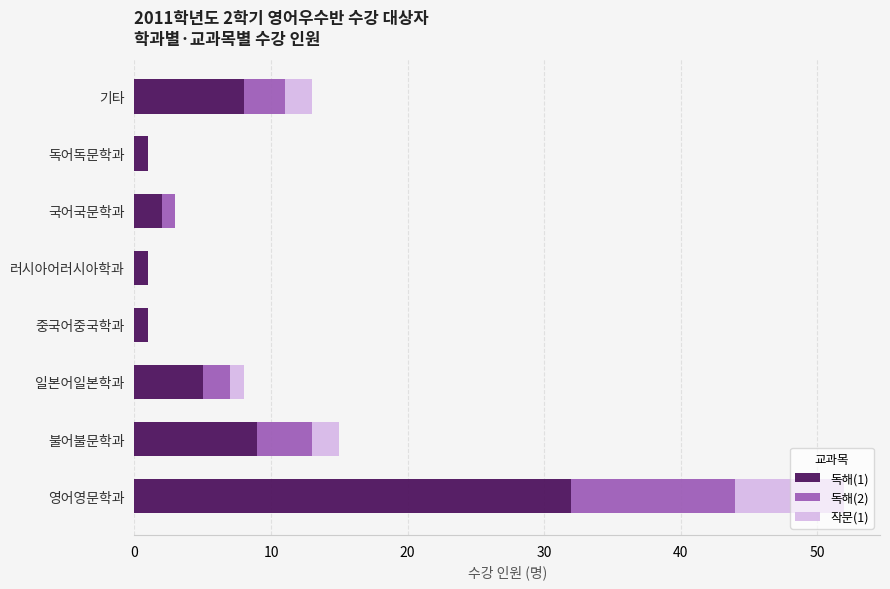

At which label does 독해(1) reach its peak?

영어영문학과